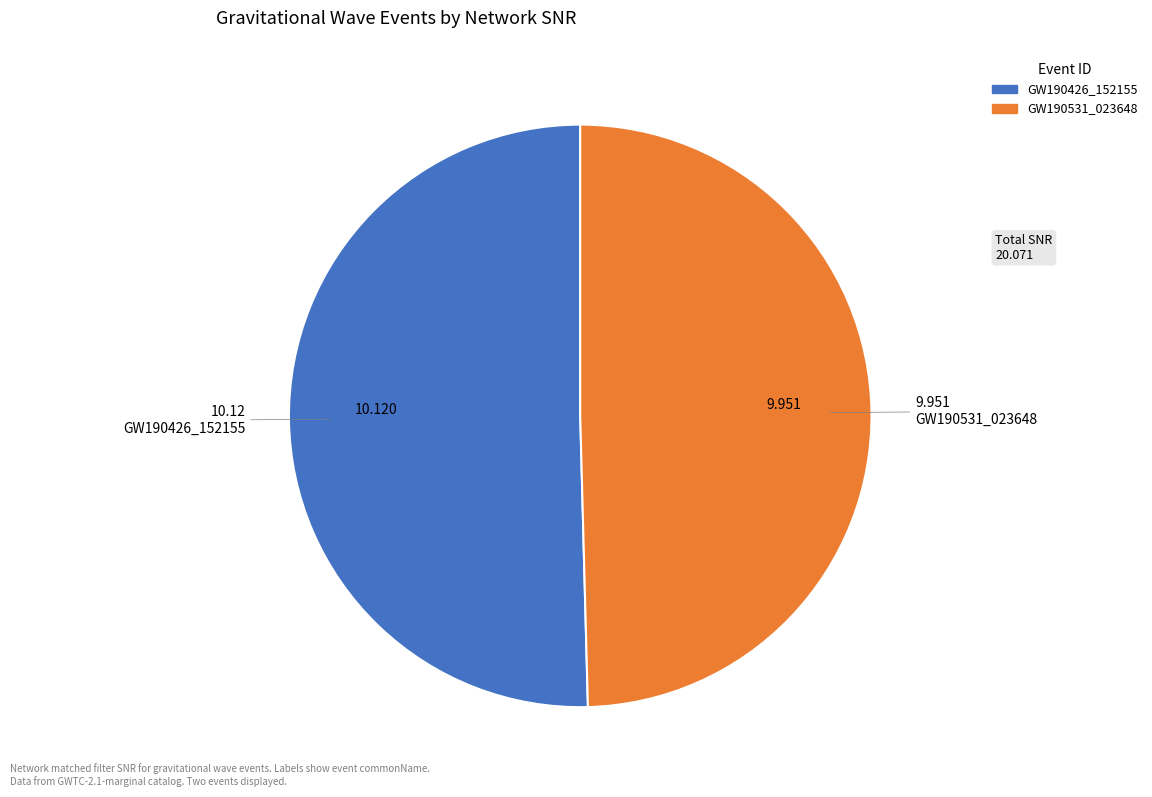

Is there any slice that represents more than half of the pie?

Yes